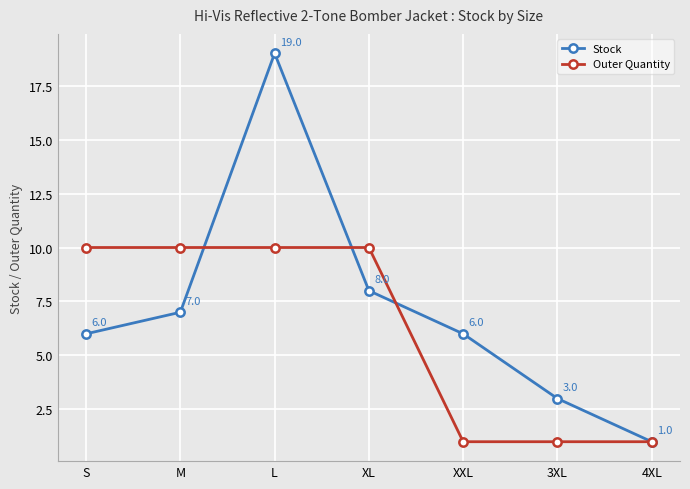

True or false: Stock and Outer Quantity cross at least once.

True